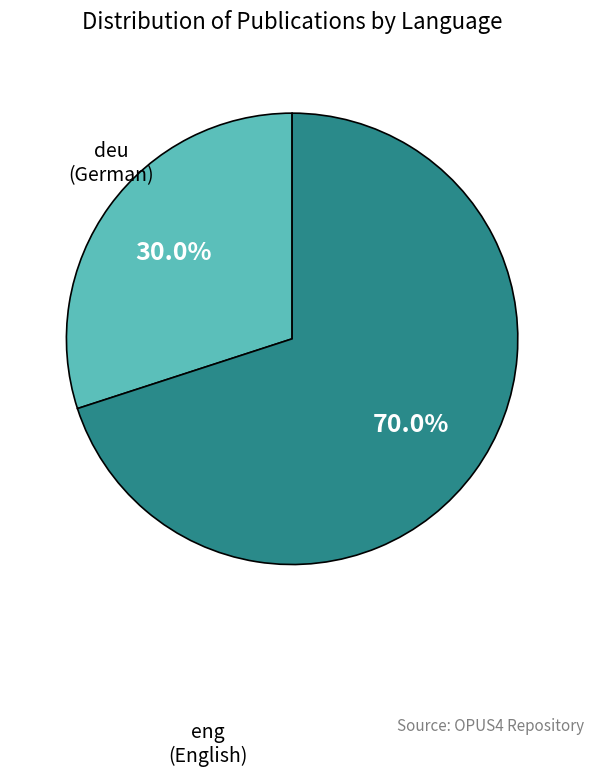

To the nearest percent, what is the average slice percentage?

50%